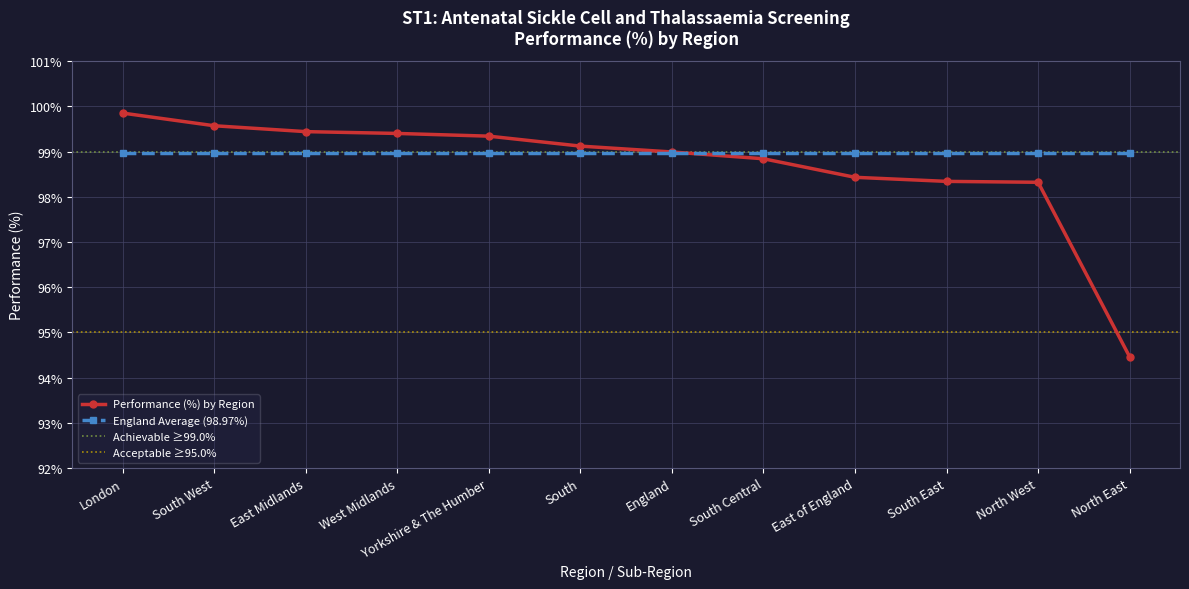

What is the greatest value displayed?

99.8